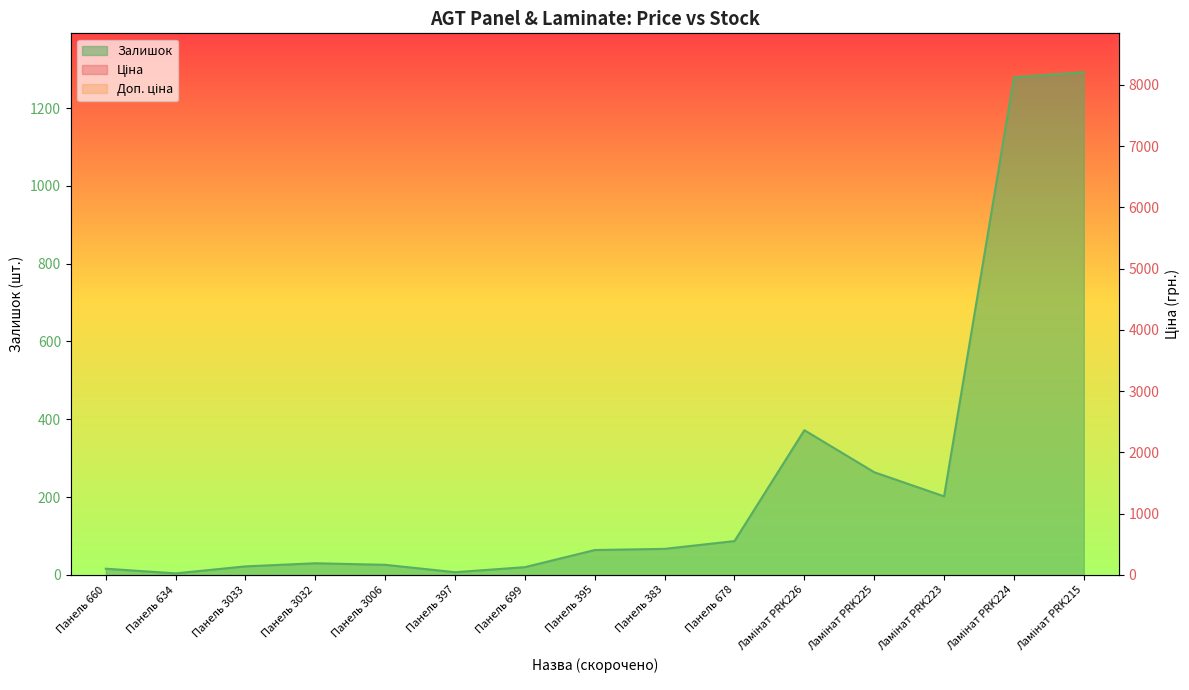

What is the label of the 8th point from the left?

Панель 395